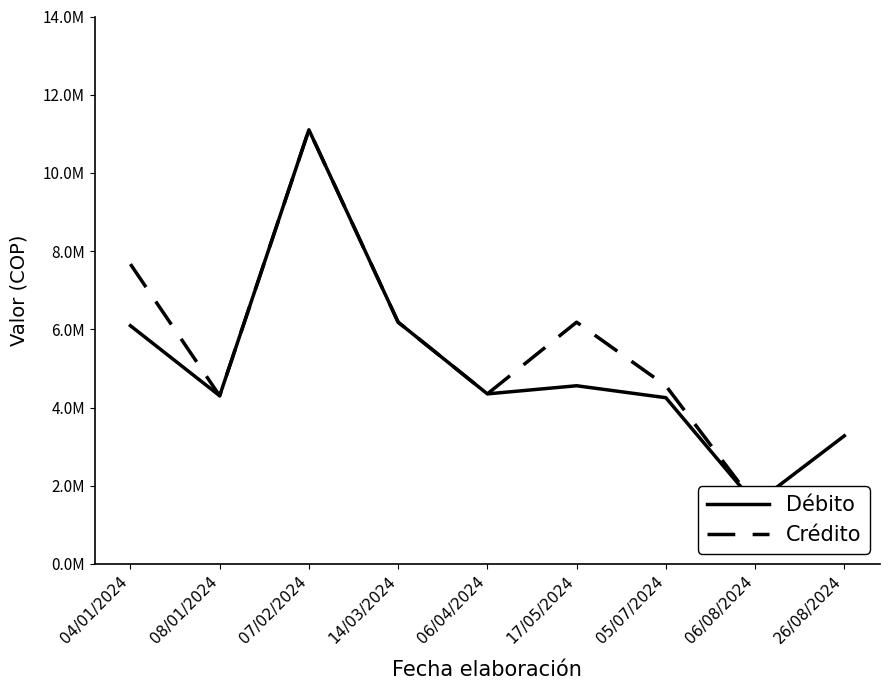

Which category has the lowest value in the Débito series?

06/08/2024